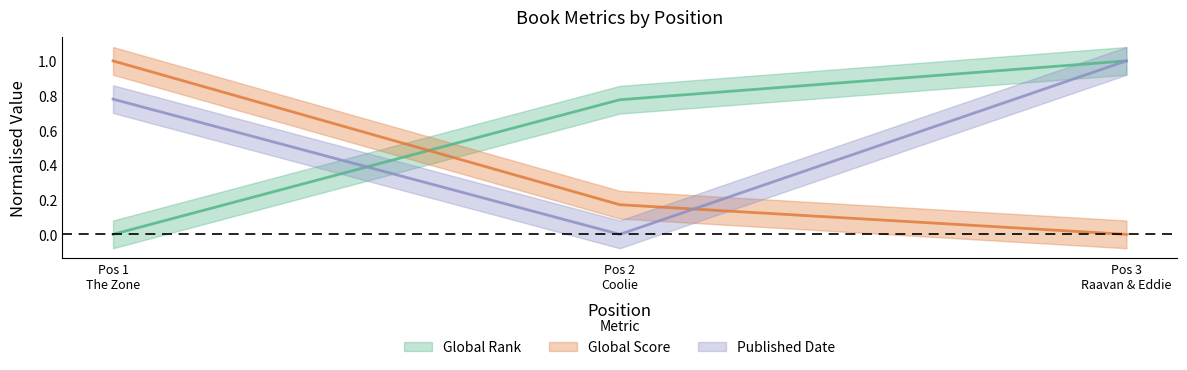

How many data points in Global Rank are above 0?

2